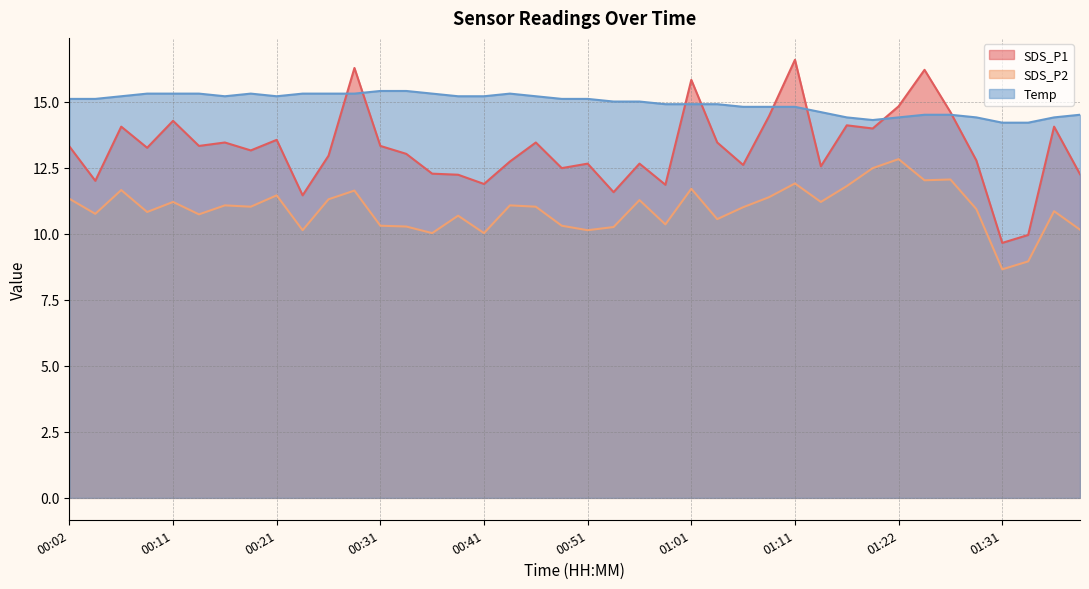

What is the difference between the maximum and minimum values in the SDS_P1 series?

6.9